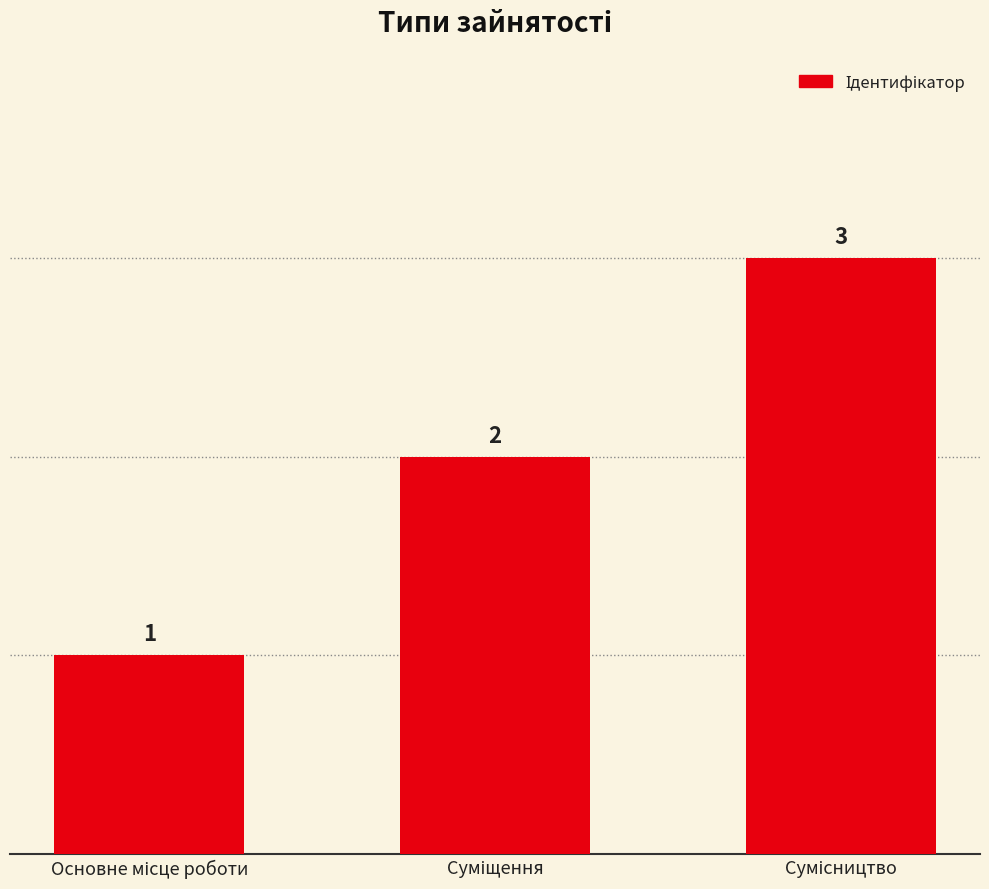

What is the sum of all values?

6